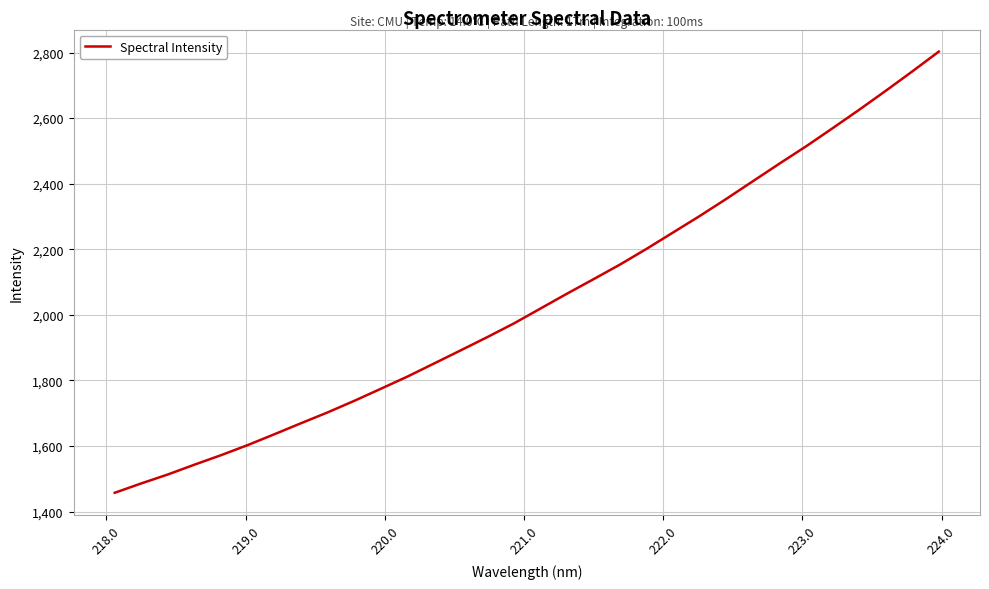

What is the maximum value shown in the chart?

2802.9